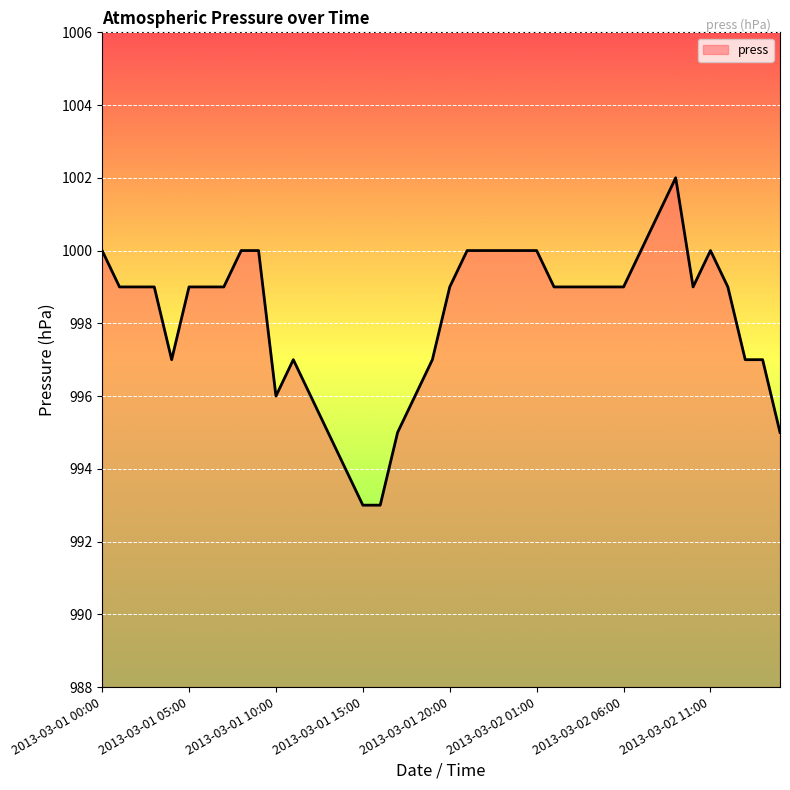

What is the greatest value displayed?

1002